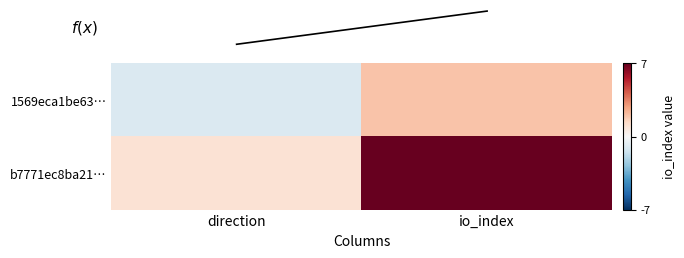

What is the total value across all series at io_index?

9